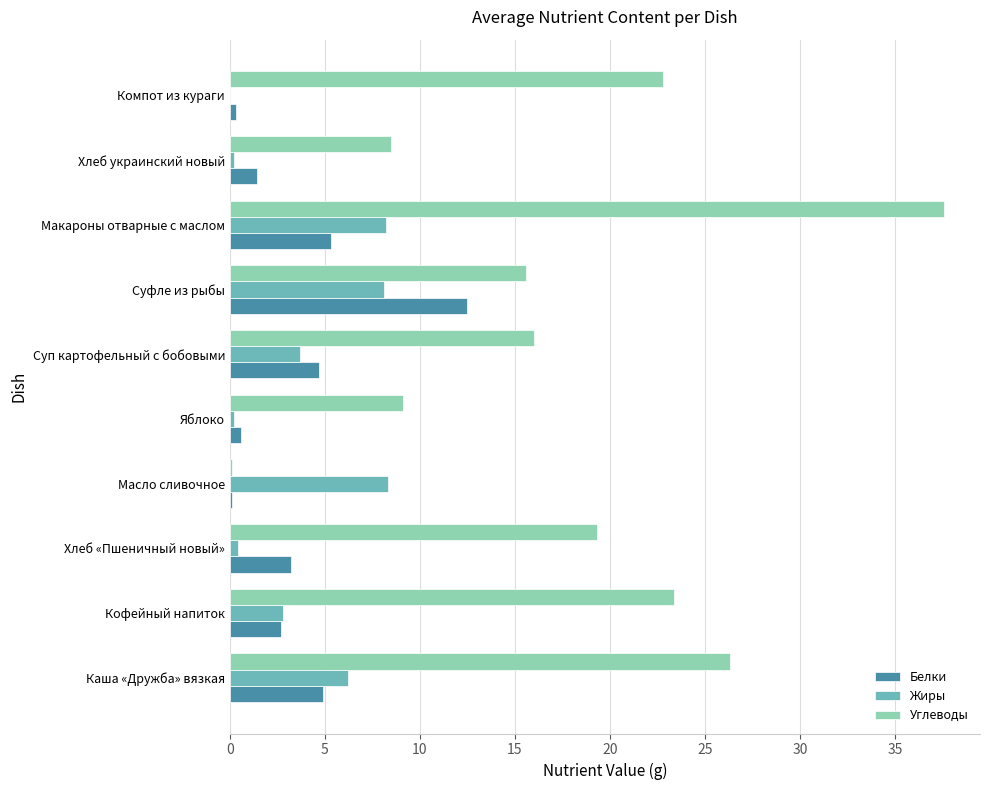

Where is Углеводы nearest to the value 18?

Хлеб «Пшеничный новый»